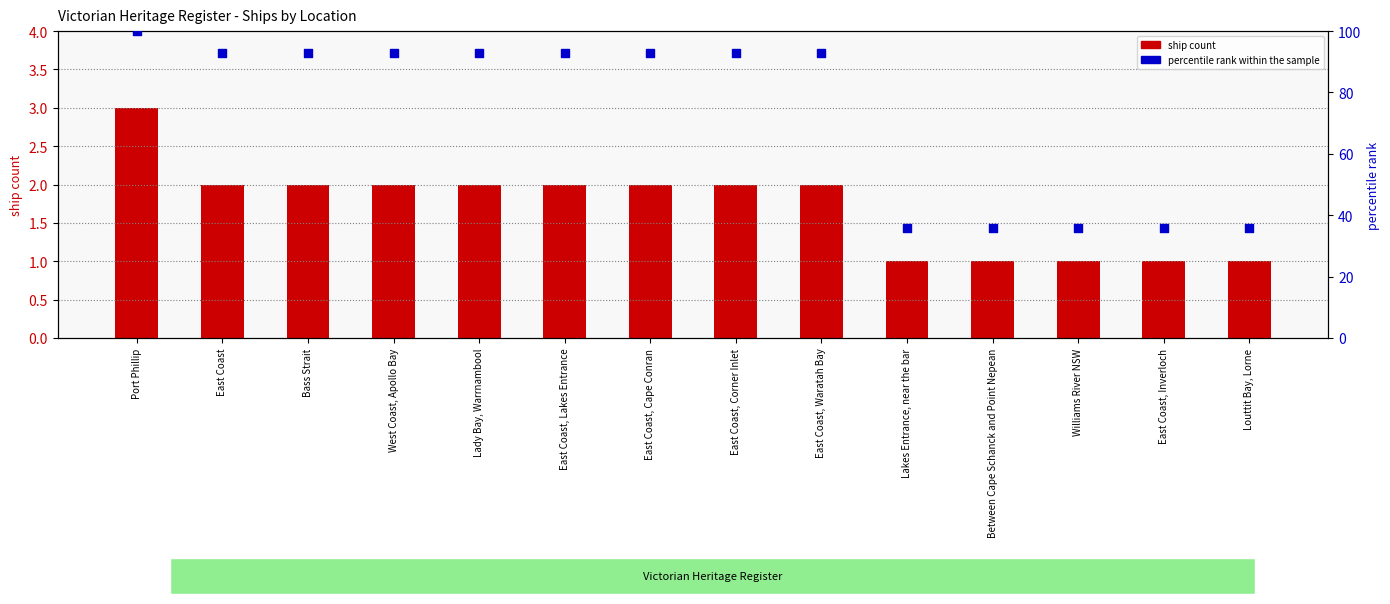

At which category is the sum across all series the highest?

Port Phillip